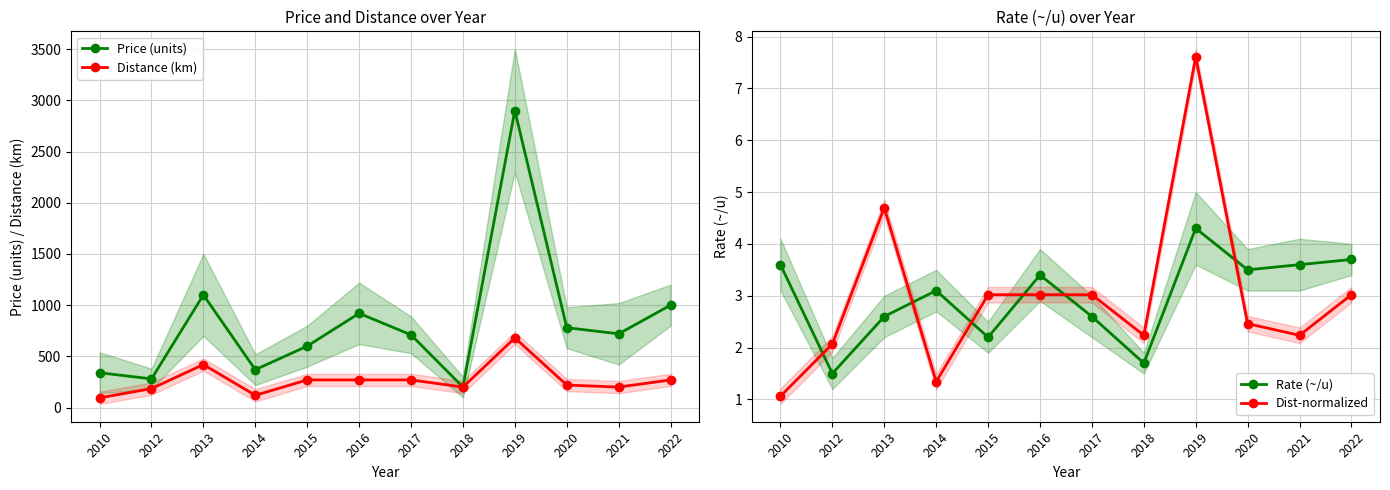

Reading right to left, list all the values displayed in this chart.

Price (units): 1000.0	720.0	780.0	2900.0	200.0	710.0	920.0	600.0	370.0	1100.0	280.0	340.0
Distance (km): 270.0	200.0	220.0	680.0	200.0	270.0	270.0	270.0	120.0	420.0	185.0	95.0
Rate (~/u): 3.7	3.6	3.5	4.3	1.7	2.6	3.4	2.2	3.1	2.6	1.5	3.6
Dist-normalized: 3.0	2.2	2.5	7.6	2.2	3.0	3.0	3.0	1.3	4.7	2.1	1.1